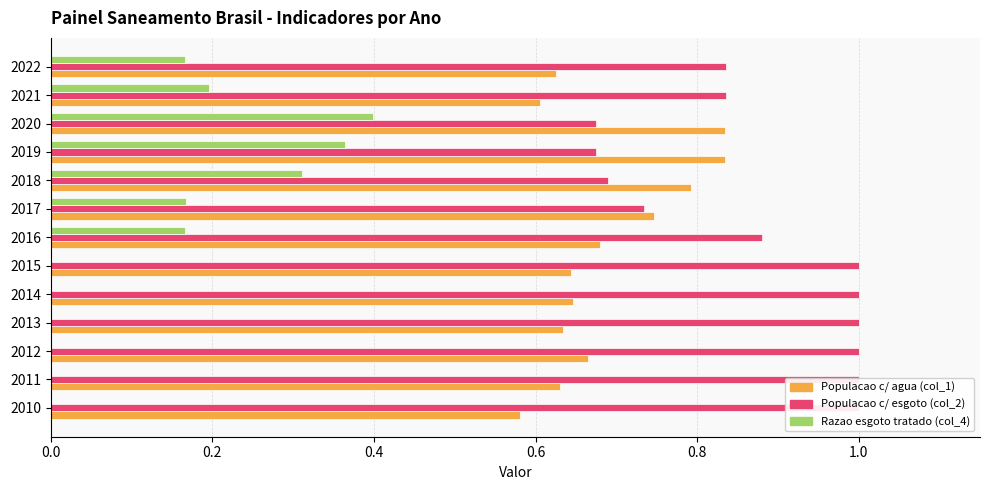

Which series has the largest total across all categories?

Parcela da populacao total que mora em domicilios com esgoto (col_2)